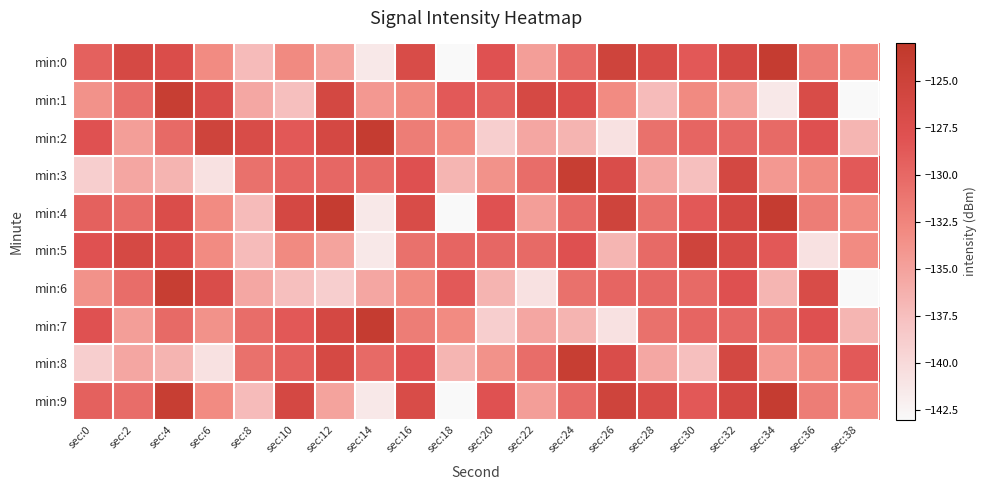

Reading left to right, extract all data points from this chart.

min:0: sec:0=-129.3	sec:2=-126.3	sec:4=-127.1	sec:6=-133.1	sec:8=-137.2	sec:10=-133.0	sec:12=-135.1	sec:14=-141.4	sec:16=-126.9	sec:18=-143.0	sec:20=-128.0	sec:22=-134.7	sec:24=-130.2	sec:26=-125.3	sec:28=-126.8	sec:30=-128.6	sec:32=-126.2	sec:34=-123.8	sec:36=-131.8	sec:38=-133.0
min:1: sec:0=-133.7	sec:2=-130.4	sec:4=-124.1	sec:6=-127.1	sec:8=-135.5	sec:10=-137.5	sec:12=-126.1	sec:14=-134.1	sec:16=-133.0	sec:18=-128.7	sec:20=-129.3	sec:22=-126.3	sec:24=-127.1	sec:26=-133.1	sec:28=-137.2	sec:30=-133.0	sec:32=-135.1	sec:34=-141.4	sec:36=-126.9	sec:38=-143.0
min:2: sec:0=-128.0	sec:2=-134.7	sec:4=-130.2	sec:6=-125.3	sec:8=-126.8	sec:10=-128.6	sec:12=-126.2	sec:14=-123.8	sec:16=-131.8	sec:18=-133.0	sec:20=-138.9	sec:22=-135.4	sec:24=-136.6	sec:26=-140.7	sec:28=-130.8	sec:30=-129.8	sec:32=-129.9	sec:34=-130.1	sec:36=-127.8	sec:38=-136.6
min:3: sec:0=-138.9	sec:2=-135.4	sec:4=-136.6	sec:6=-140.7	sec:8=-130.8	sec:10=-129.8	sec:12=-129.9	sec:14=-130.1	sec:16=-127.8	sec:18=-136.6	sec:20=-133.7	sec:22=-130.4	sec:24=-124.1	sec:26=-127.1	sec:28=-135.5	sec:30=-137.5	sec:32=-126.1	sec:34=-134.1	sec:36=-133.0	sec:38=-128.7
min:4: sec:0=-129.3	sec:2=-130.4	sec:4=-127.1	sec:6=-133.1	sec:8=-137.2	sec:10=-126.2	sec:12=-123.8	sec:14=-141.4	sec:16=-126.9	sec:18=-143.0	sec:20=-128.0	sec:22=-134.7	sec:24=-130.2	sec:26=-125.3	sec:28=-130.8	sec:30=-128.6	sec:32=-126.2	sec:34=-123.8	sec:36=-131.8	sec:38=-133.0
min:5: sec:0=-128.0	sec:2=-126.3	sec:4=-127.1	sec:6=-133.1	sec:8=-137.2	sec:10=-133.0	sec:12=-135.1	sec:14=-141.4	sec:16=-130.8	sec:18=-129.8	sec:20=-129.9	sec:22=-130.1	sec:24=-127.8	sec:26=-136.6	sec:28=-130.2	sec:30=-125.3	sec:32=-126.8	sec:34=-128.6	sec:36=-140.7	sec:38=-133.0
min:6: sec:0=-133.7	sec:2=-130.4	sec:4=-124.1	sec:6=-127.1	sec:8=-135.5	sec:10=-137.5	sec:12=-138.9	sec:14=-135.4	sec:16=-133.0	sec:18=-128.7	sec:20=-136.6	sec:22=-140.7	sec:24=-130.8	sec:26=-129.8	sec:28=-129.9	sec:30=-130.1	sec:32=-127.8	sec:34=-136.6	sec:36=-126.9	sec:38=-143.0
min:7: sec:0=-128.0	sec:2=-134.7	sec:4=-130.2	sec:6=-133.7	sec:8=-130.4	sec:10=-128.6	sec:12=-126.2	sec:14=-123.8	sec:16=-131.8	sec:18=-133.0	sec:20=-138.9	sec:22=-135.4	sec:24=-136.6	sec:26=-140.7	sec:28=-130.8	sec:30=-129.8	sec:32=-129.9	sec:34=-130.1	sec:36=-127.8	sec:38=-136.6
min:8: sec:0=-138.9	sec:2=-135.4	sec:4=-136.6	sec:6=-140.7	sec:8=-130.8	sec:10=-129.3	sec:12=-126.3	sec:14=-130.1	sec:16=-127.8	sec:18=-136.6	sec:20=-133.7	sec:22=-130.4	sec:24=-124.1	sec:26=-127.1	sec:28=-135.5	sec:30=-137.5	sec:32=-126.1	sec:34=-134.1	sec:36=-133.0	sec:38=-128.7
min:9: sec:0=-129.3	sec:2=-130.4	sec:4=-124.1	sec:6=-133.1	sec:8=-137.2	sec:10=-126.2	sec:12=-135.1	sec:14=-141.4	sec:16=-126.9	sec:18=-143.0	sec:20=-128.0	sec:22=-134.7	sec:24=-130.2	sec:26=-125.3	sec:28=-126.8	sec:30=-128.6	sec:32=-126.2	sec:34=-123.8	sec:36=-131.8	sec:38=-133.0